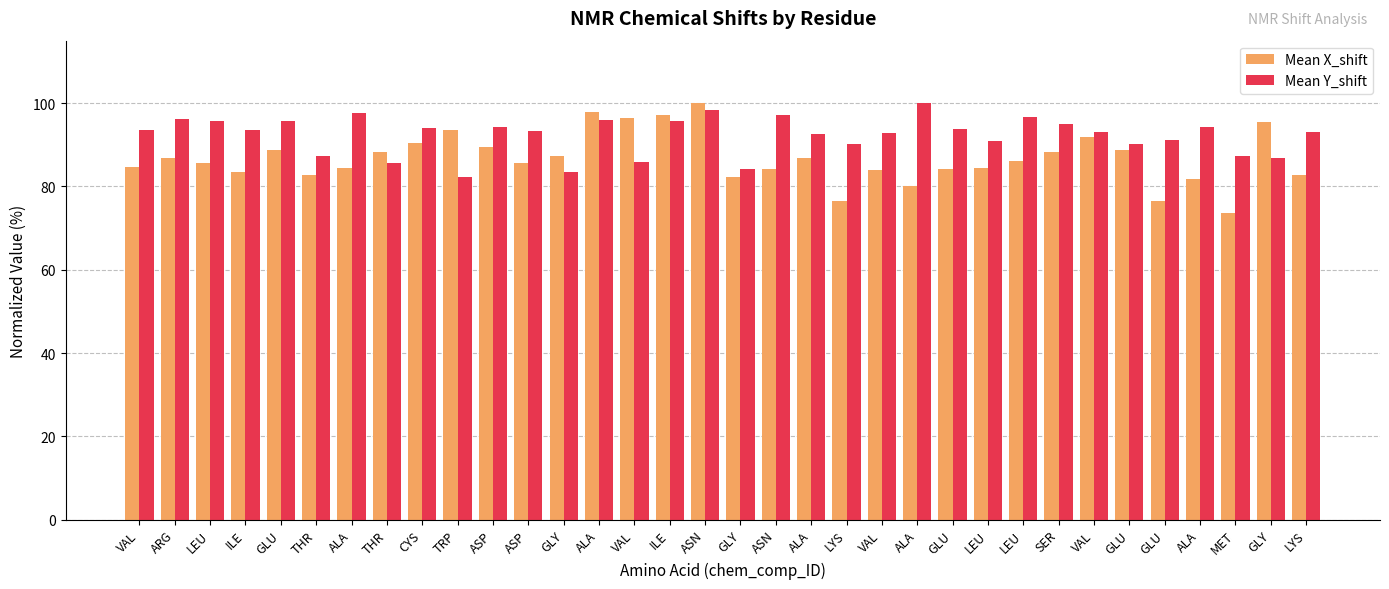

List the series in order of their overall mean, lowest first.

Mean X_shift, Mean Y_shift